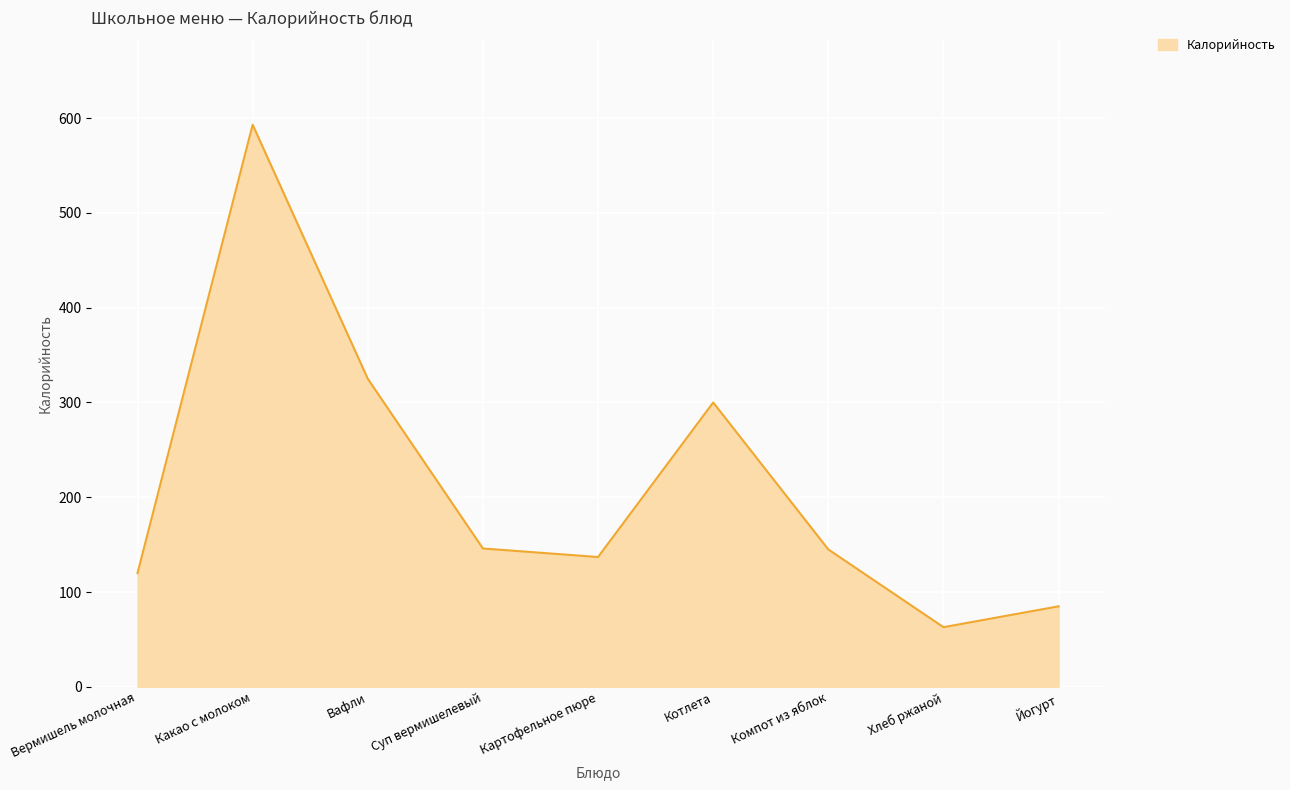

How many interior local peaks (higher than both neighbors) does the data have?

2